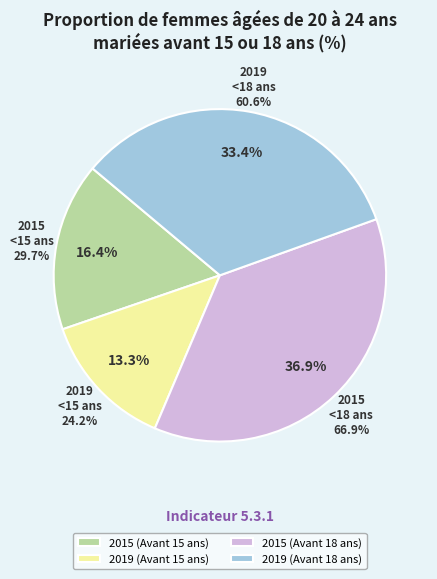

What is the change in value from 2019 (Avant 15 ans) to 2015 (Avant 18 ans)?

+42.7